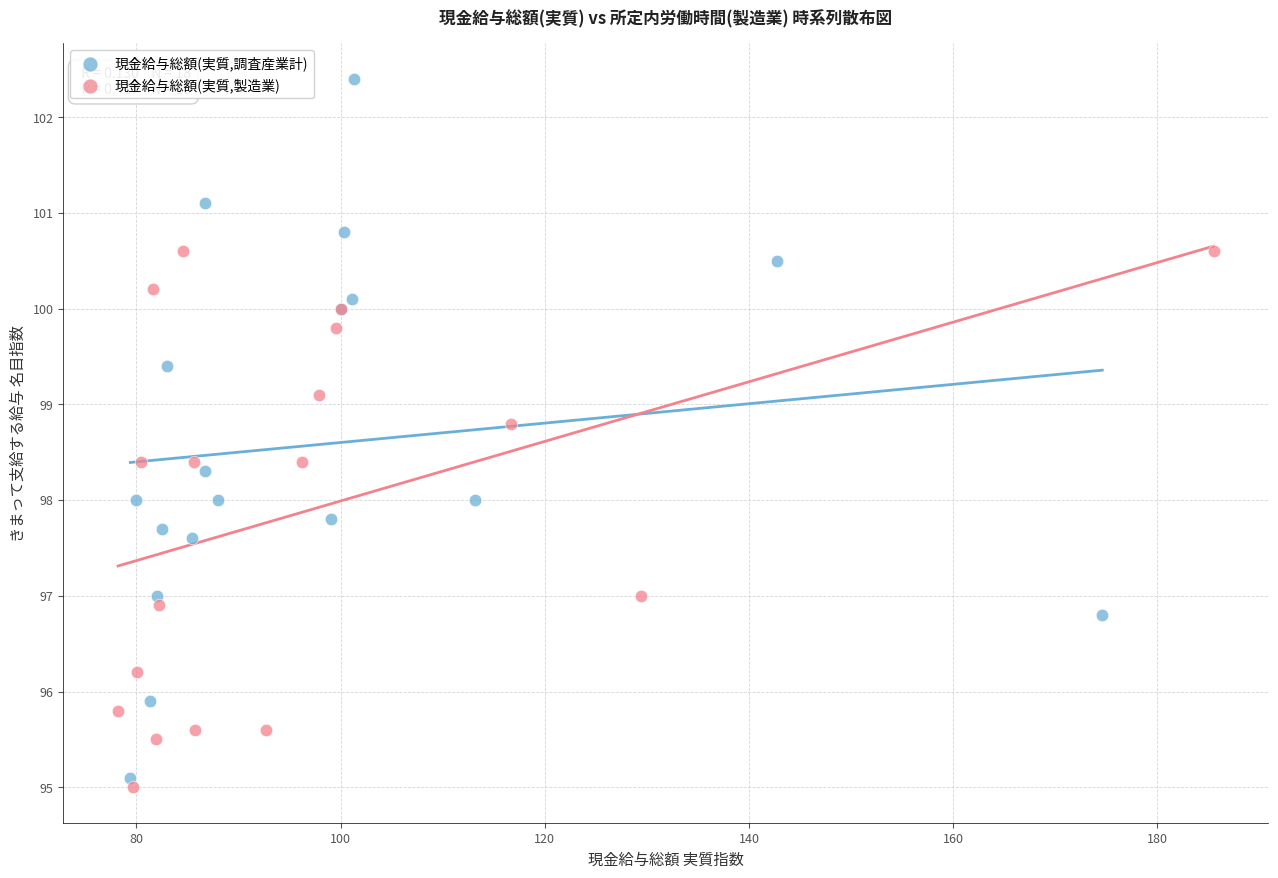

Which series reaches the maximum Y coordinate?

現金給与総額(実質,調査産業計)